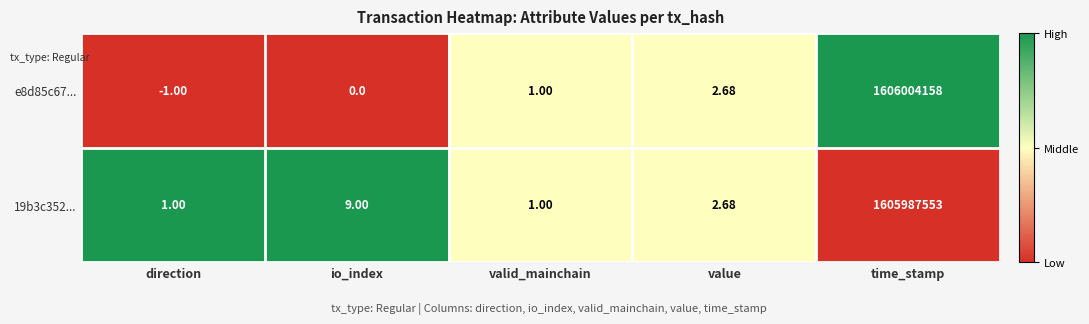

How many data points in 19b3c352... are above 2?

3